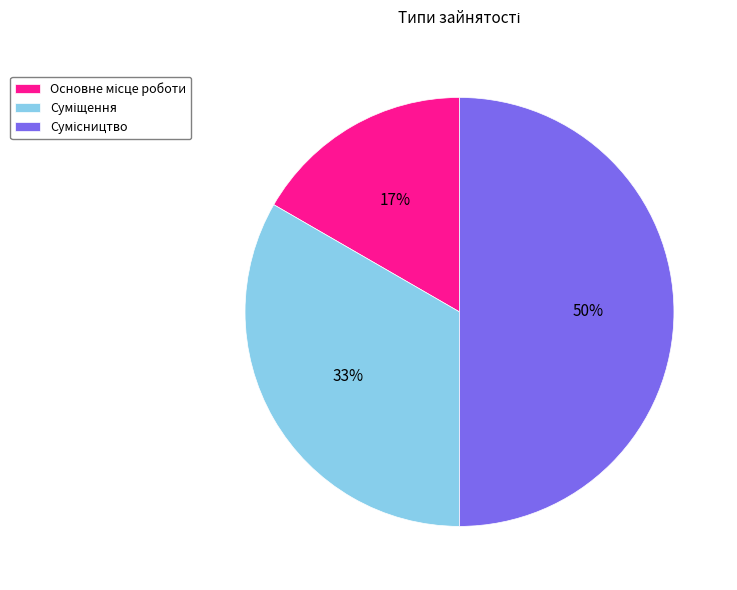

To the nearest percent, what is the difference between the largest and smallest slice percentages?

33%